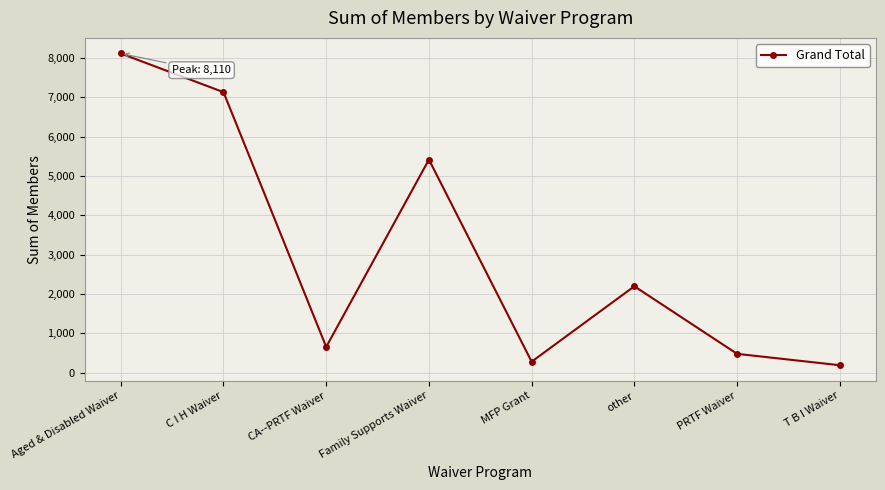

What is the greatest value displayed?

8110